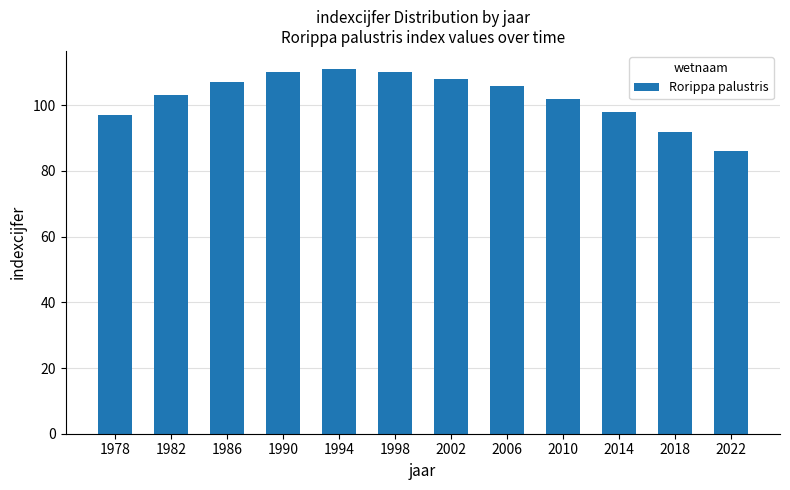

What is the sum of all values?

1230